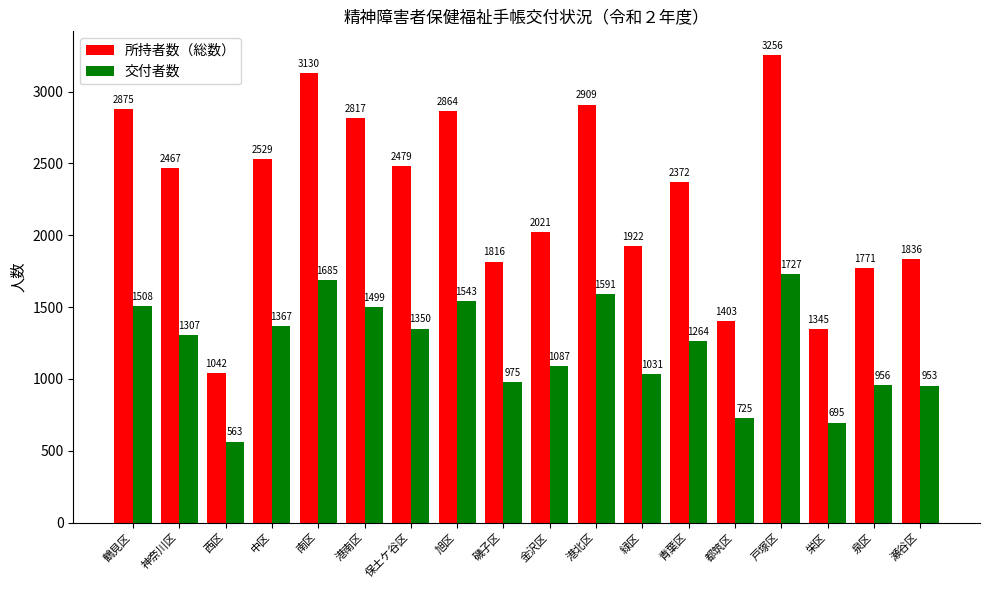

What is the value of the 所持者数（総数） bar at the 12th from the left?

1922